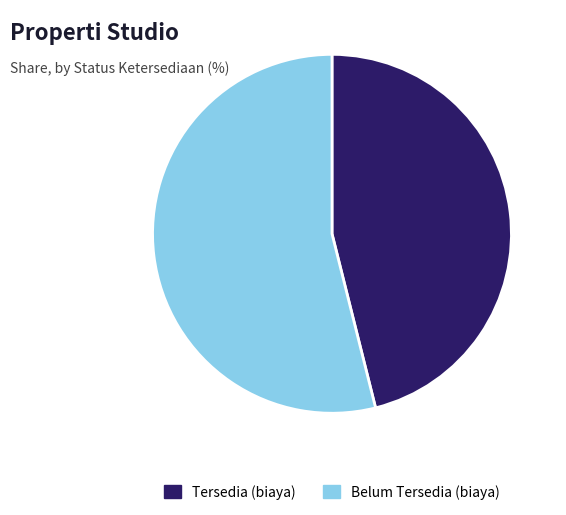

Do Tersedia (biaya) and Belum Tersedia (biaya) together represent more than half of the pie?

Yes